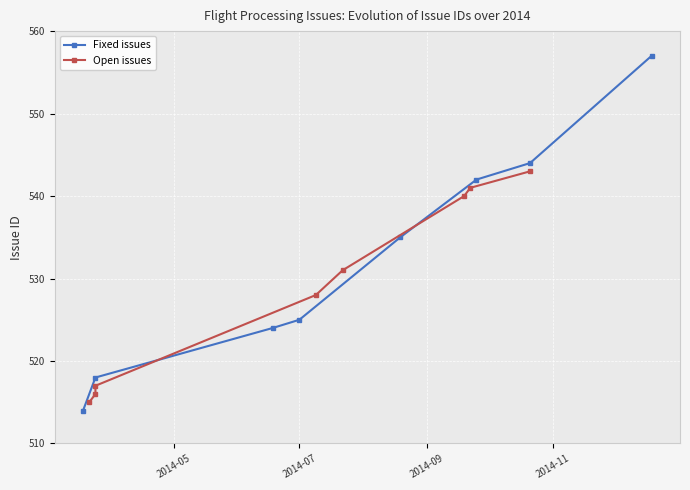

Reading right to left, what are all the values shown in this chart?

Fixed issues: 557	544	542	535	525	524	518	514
Open issues: 543	541	540	531	528	517	516	515